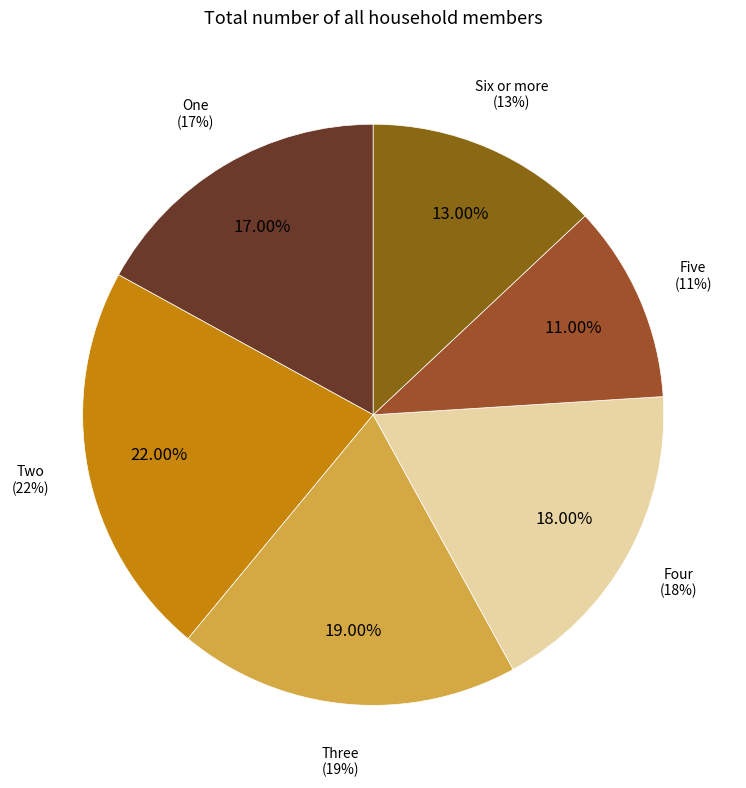

To the nearest percent, what percentage of the pie is Five?

11%